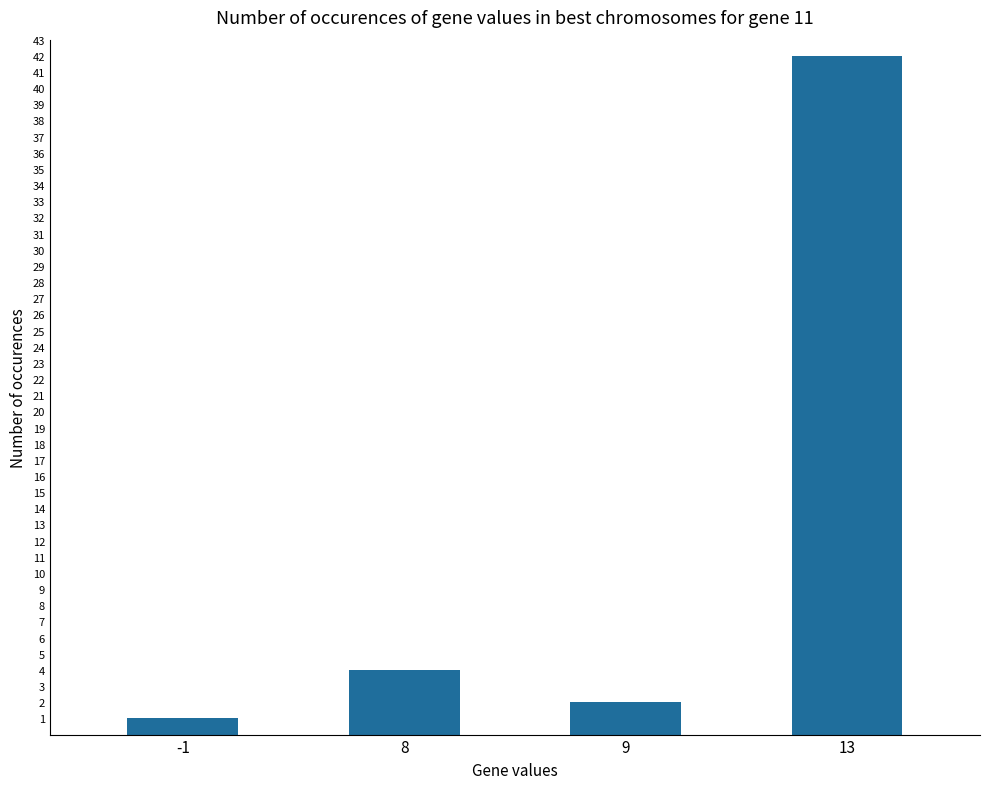

What is the difference between the maximum and minimum values?

41